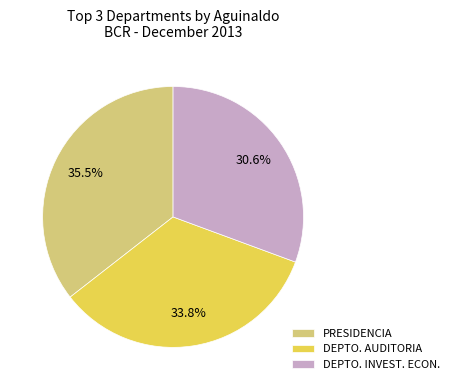

Does any single category account for the majority?

No